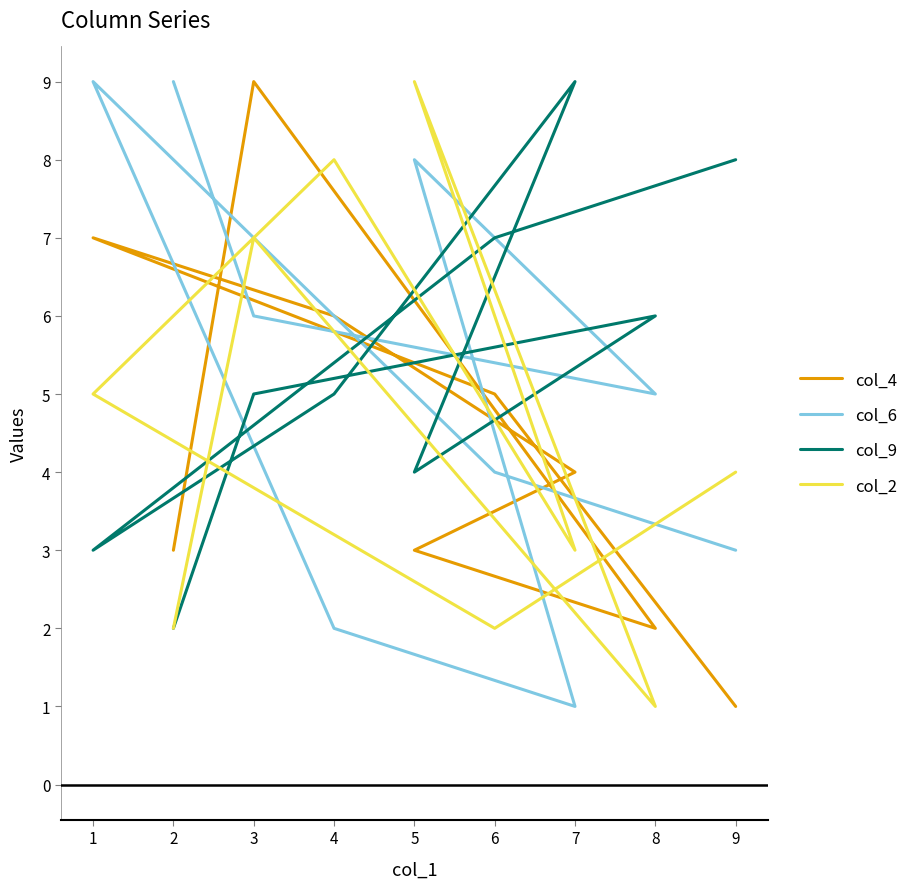

What is the difference between the col_6 values at 5 and 2?

1